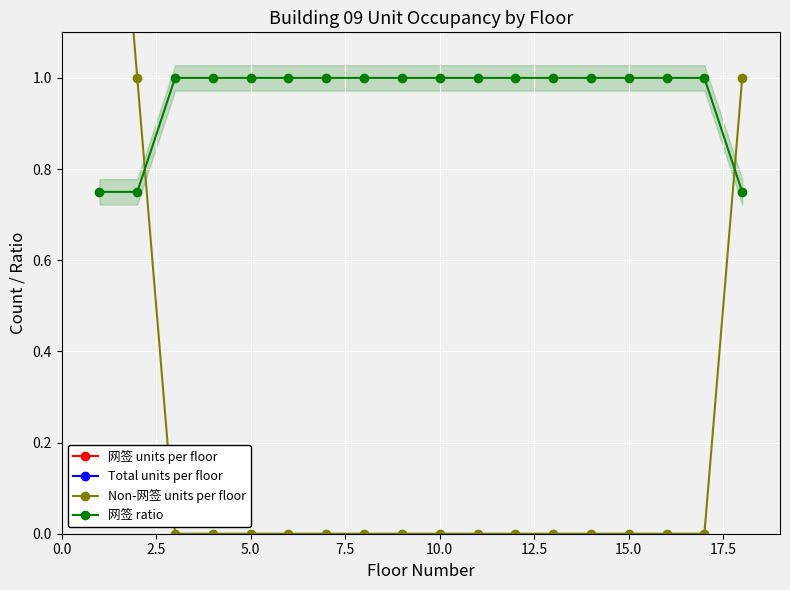

What is the greatest value displayed?

8.0